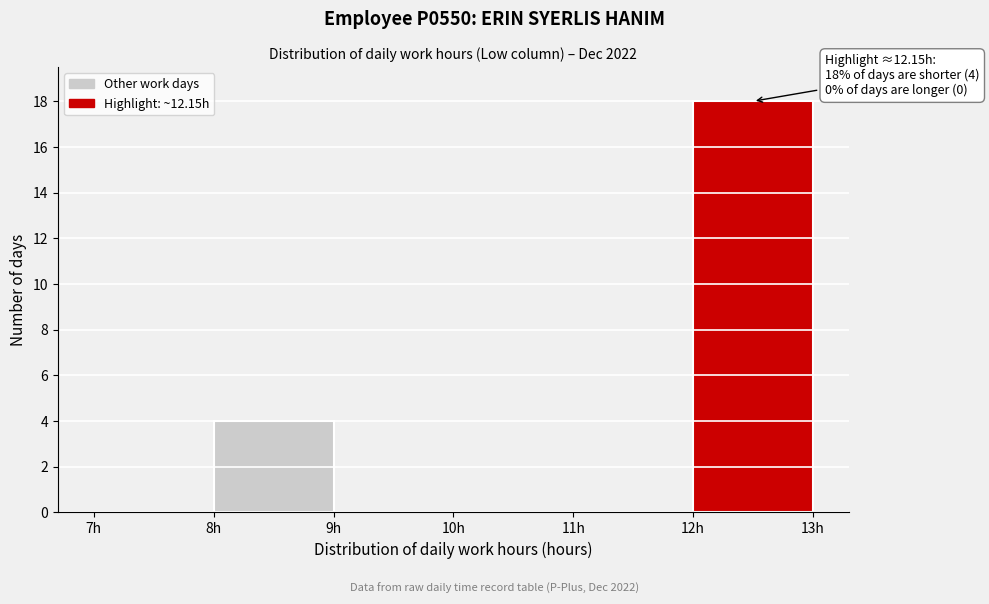

Which range on the x-axis has the tallest bar?

12 to 13